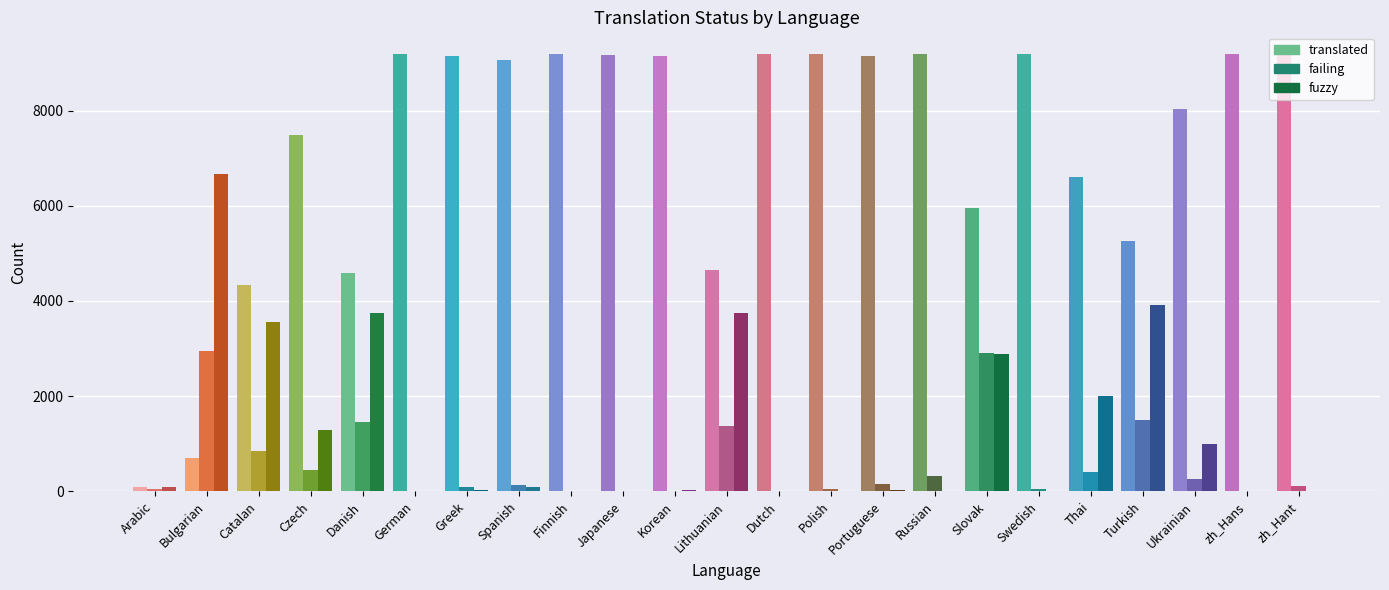

What is the spread (max minus min) of values at Spanish?

8968